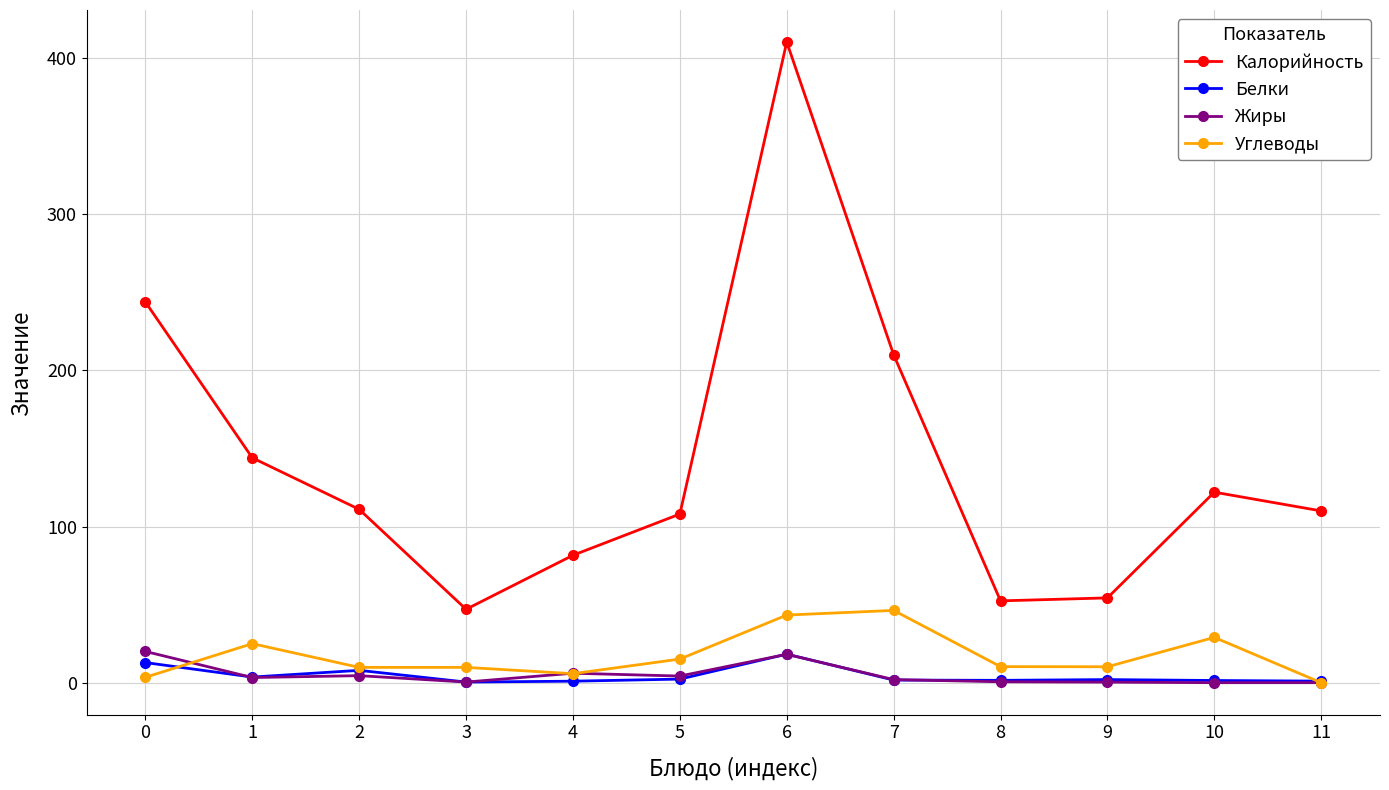

What is the maximum value shown in the chart?

410.3